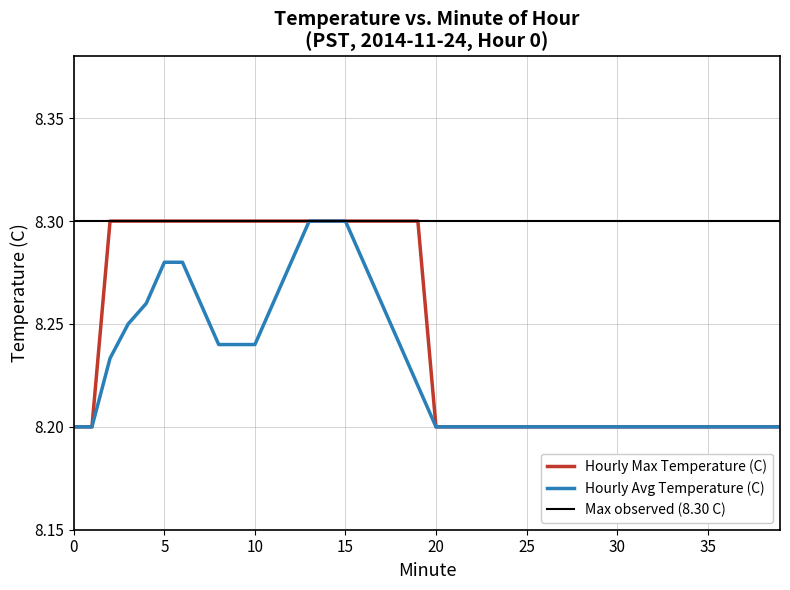

What value does the Hourly Max Temperature (C) series have at 10?

8.3